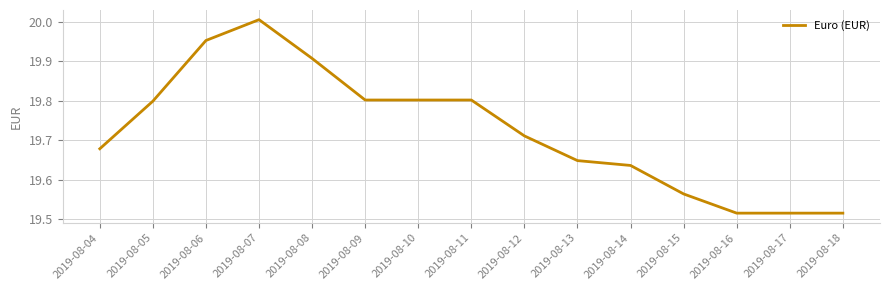

Is it true that the value at 2019-08-10 is 19.8?

True